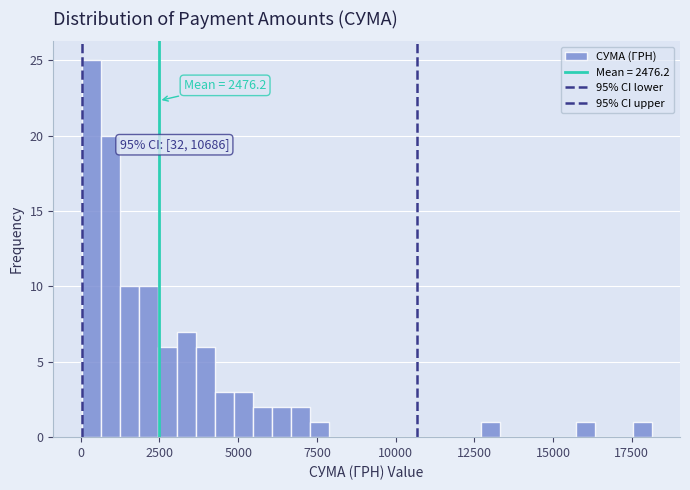

Around what value on the x-axis is the tallest bar? Give the approximate position of its centre, as read against the axis.

500